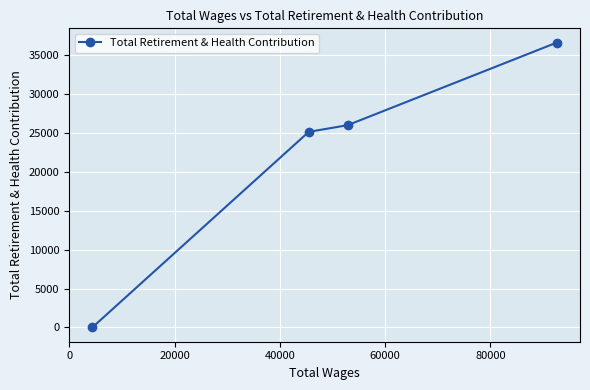

What is the average value?

21899